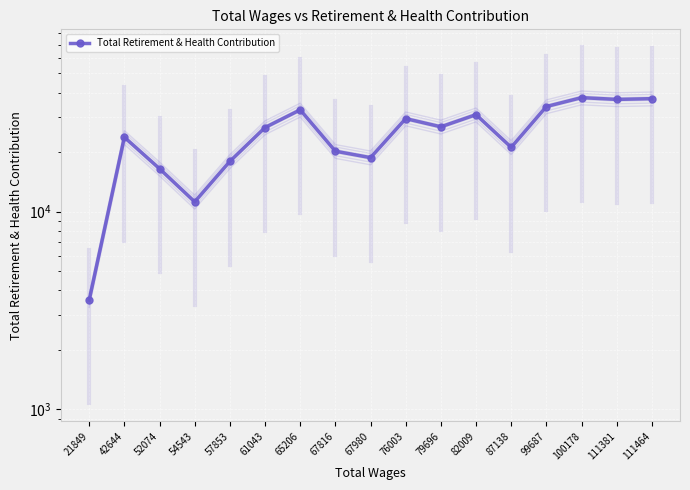

The value at 67980 is 18762. True or false?

True